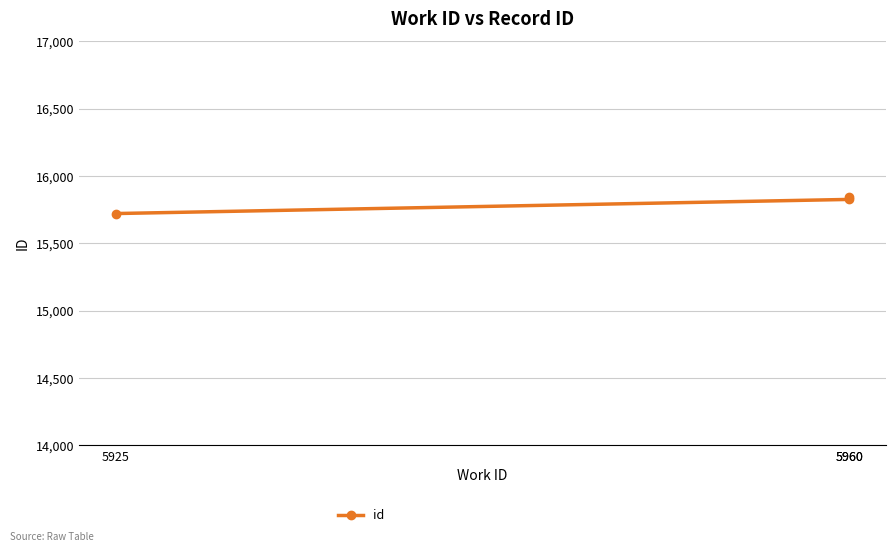

Which has a higher value, 5960 or 5960?

5960